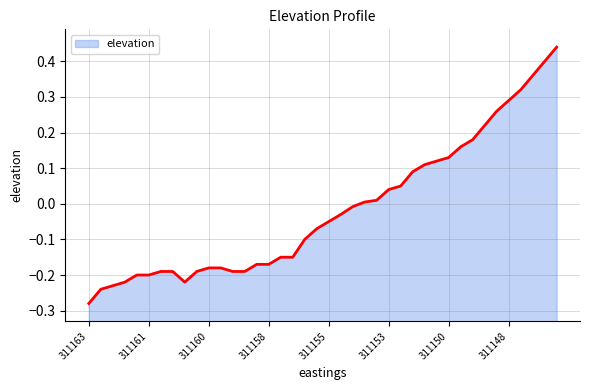

What is the difference between the second highest and minimum values?

0.7